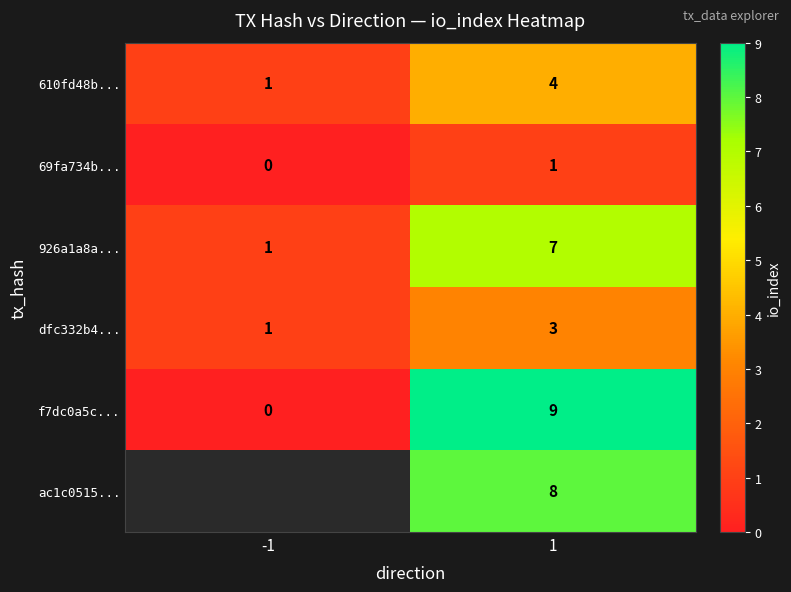

What is the sum of all dfc332b4... values?

4